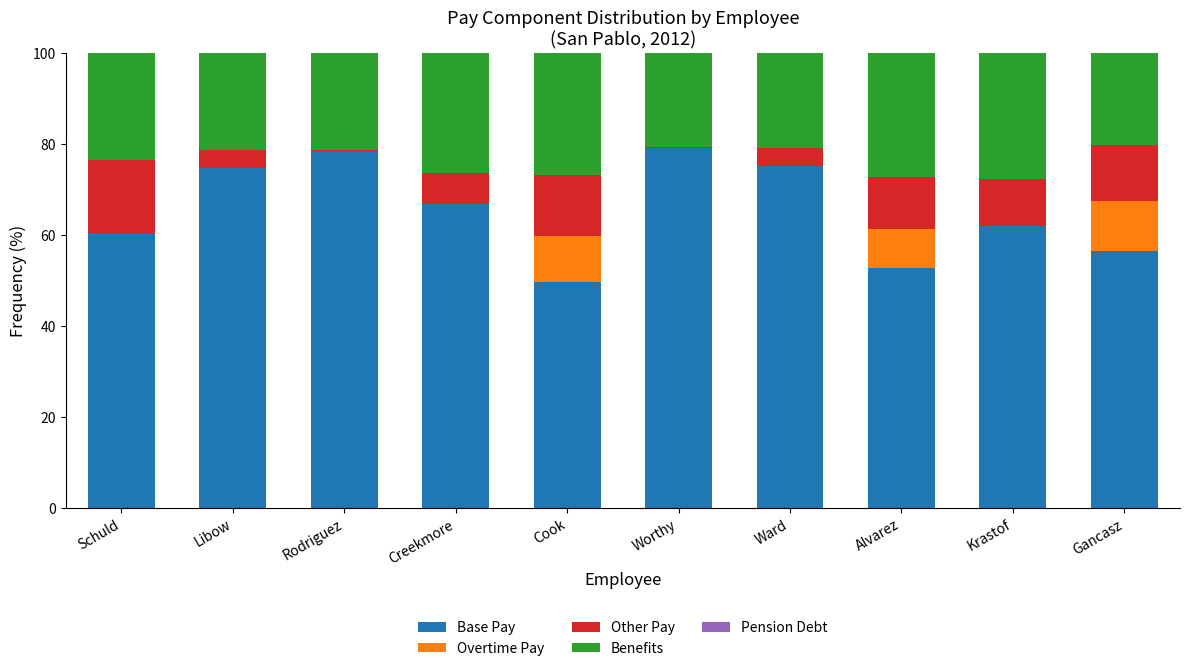

True or false: Base Pay has a value of 97.8 at Krastof.

False